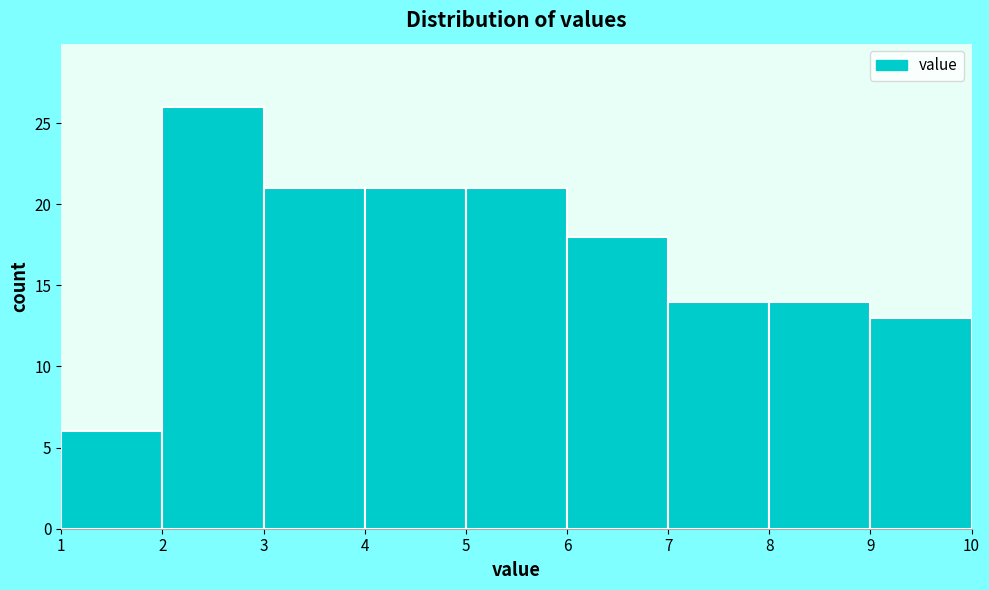

How tall is the bar that spans 7 to 8 on the x-axis? The values are not printed on the chart, so give them approximately, as read against the axis.

14